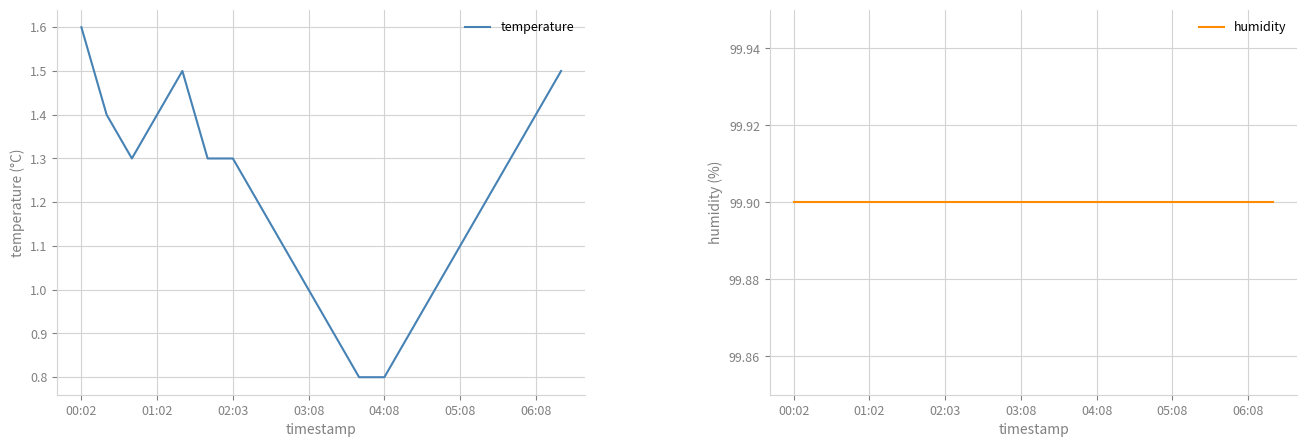

Is it true that temperature equals 1.2 at 04:08?

False